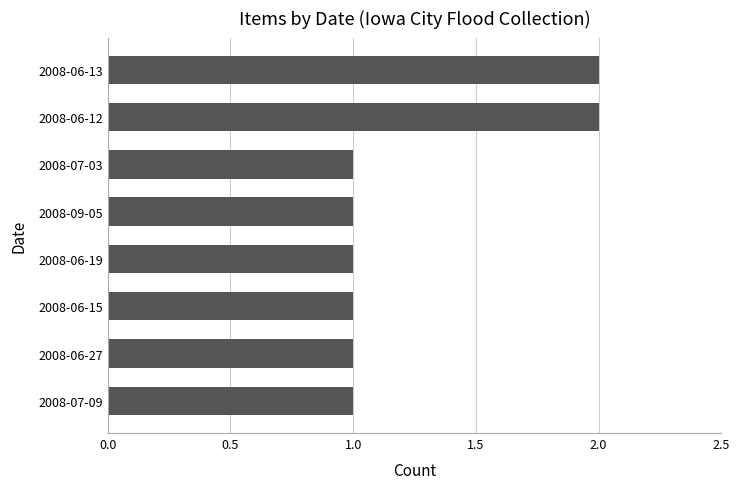

Reading bottom to top, list all the values displayed in this chart.

2008-07-09=1	2008-06-27=1	2008-06-15=1	2008-06-19=1	2008-09-05=1	2008-07-03=1	2008-06-12=2	2008-06-13=2